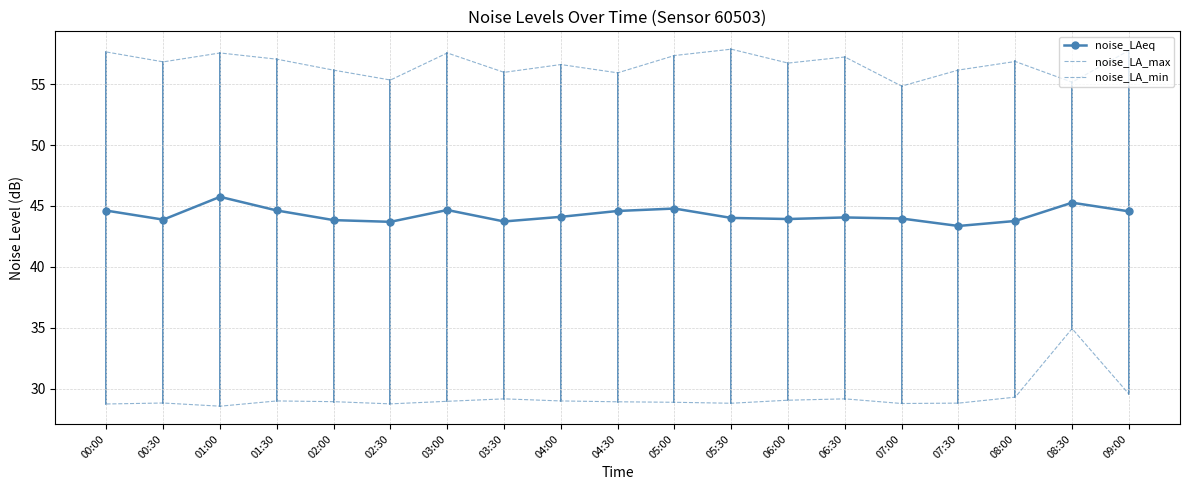

Reading left to right, extract all data points from this chart.

noise_LAeq: 00:00=44.6	00:30=43.9	01:00=45.8	01:30=44.6	02:00=43.8	02:30=43.7	03:00=44.7	03:30=43.7	04:00=44.1	04:30=44.6	05:00=44.8	05:30=44.0	06:00=43.9	06:30=44.1	07:00=44.0	07:30=43.4	08:00=43.8	08:30=45.3	09:00=44.6
noise_LA_max: 00:00=57.6	00:30=56.8	01:00=57.5	01:30=57.0	02:00=56.1	02:30=55.3	03:00=57.5	03:30=56.0	04:00=56.6	04:30=55.9	05:00=57.3	05:30=57.9	06:00=56.7	06:30=57.2	07:00=54.8	07:30=56.1	08:00=56.9	08:30=55.1	09:00=57.8
noise_LA_min: 00:00=28.8	00:30=28.8	01:00=28.6	01:30=29.0	02:00=28.9	02:30=28.8	03:00=29.0	03:30=29.2	04:00=29.0	04:30=28.9	05:00=28.9	05:30=28.8	06:00=29.1	06:30=29.2	07:00=28.8	07:30=28.8	08:00=29.3	08:30=34.9	09:00=29.6